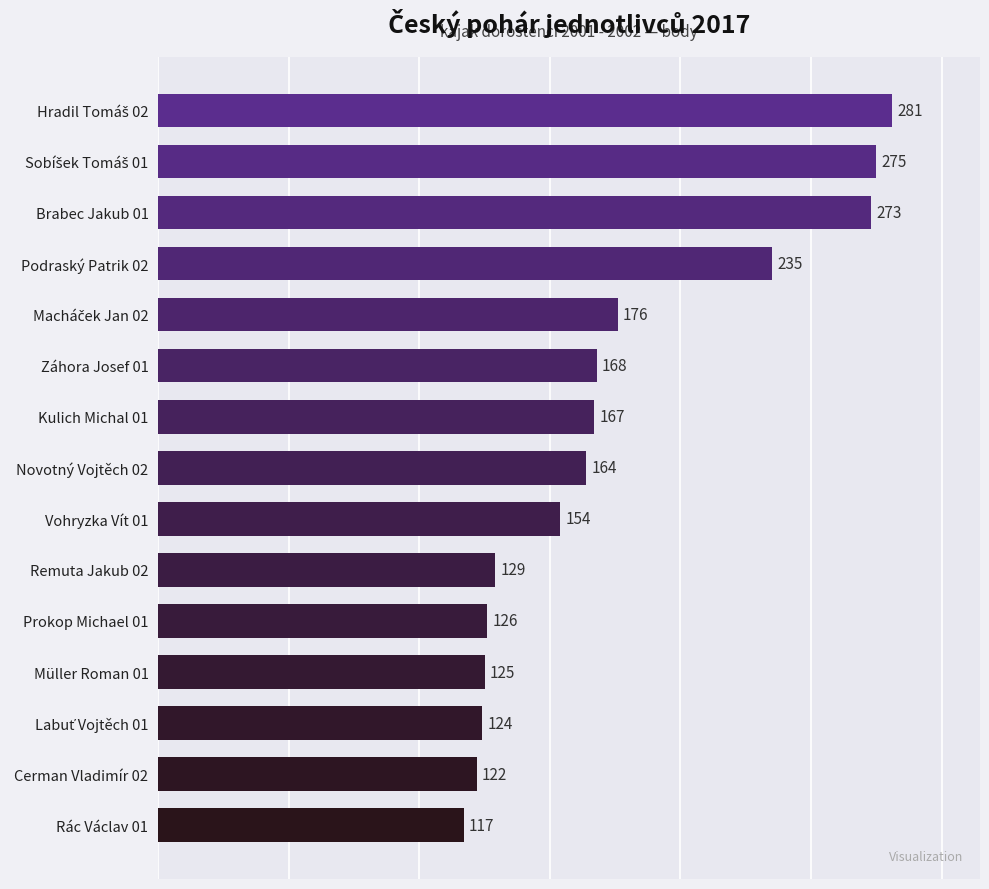

What is the change in value from Vohryzka Vít 01 to Podraský Patrik 02?

+81